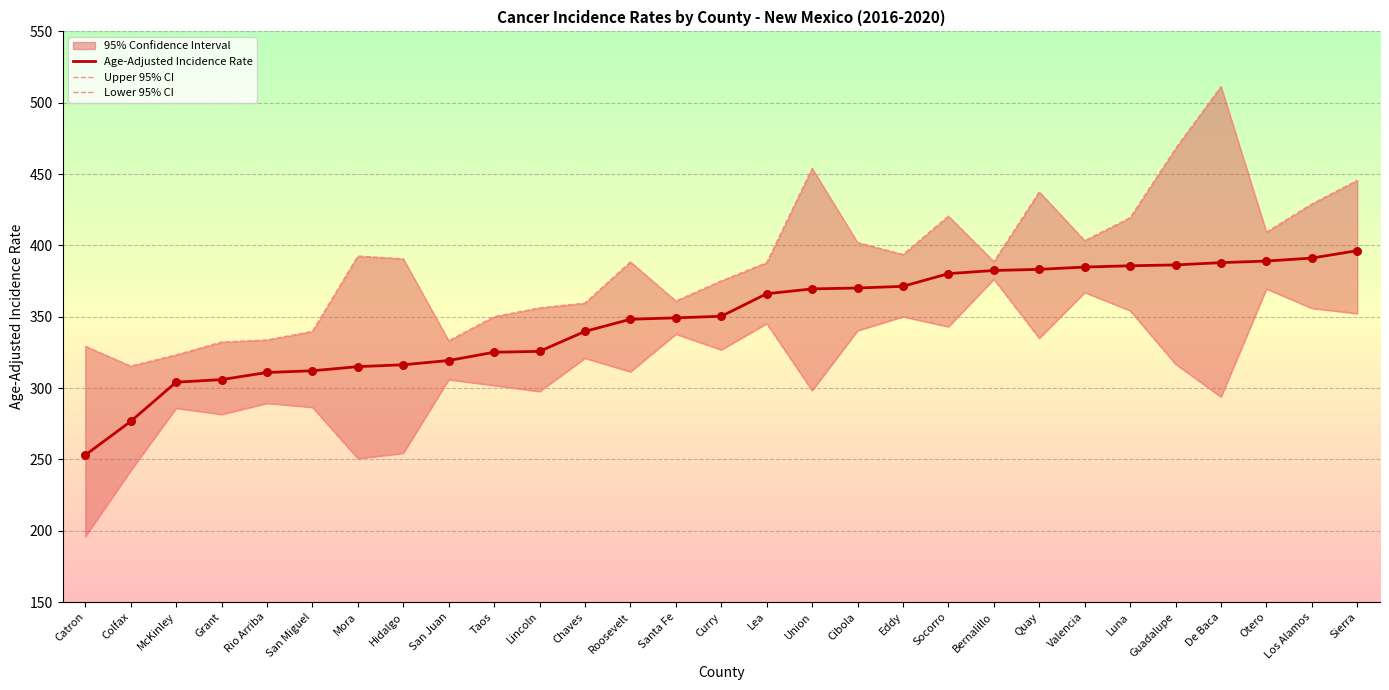

What is the total value across all series at Los Alamos?

1176.0